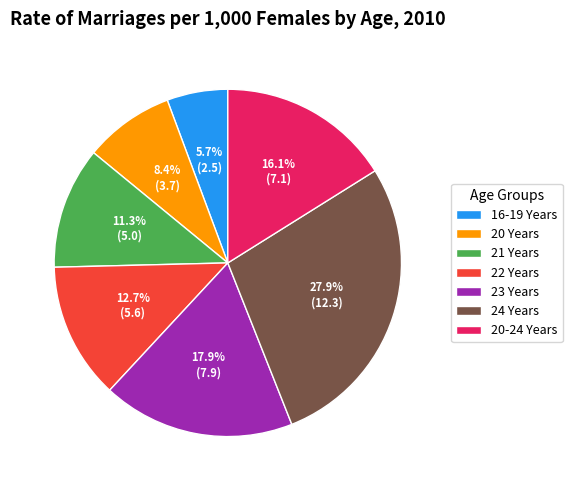

Between 22 Years and 20 Years, which is larger?

22 Years